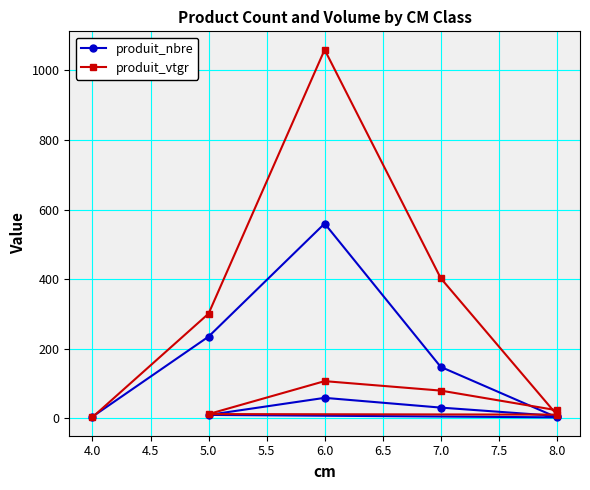

The value of produit_vtgr at 6.0 is 64.0. True or false?

False